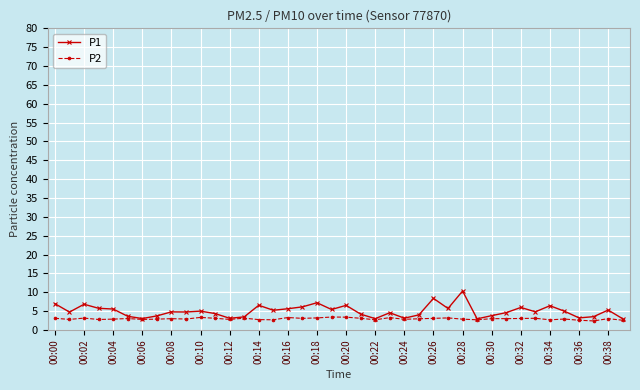

What is the value of the P2 point at the 35th from the left?

2.7